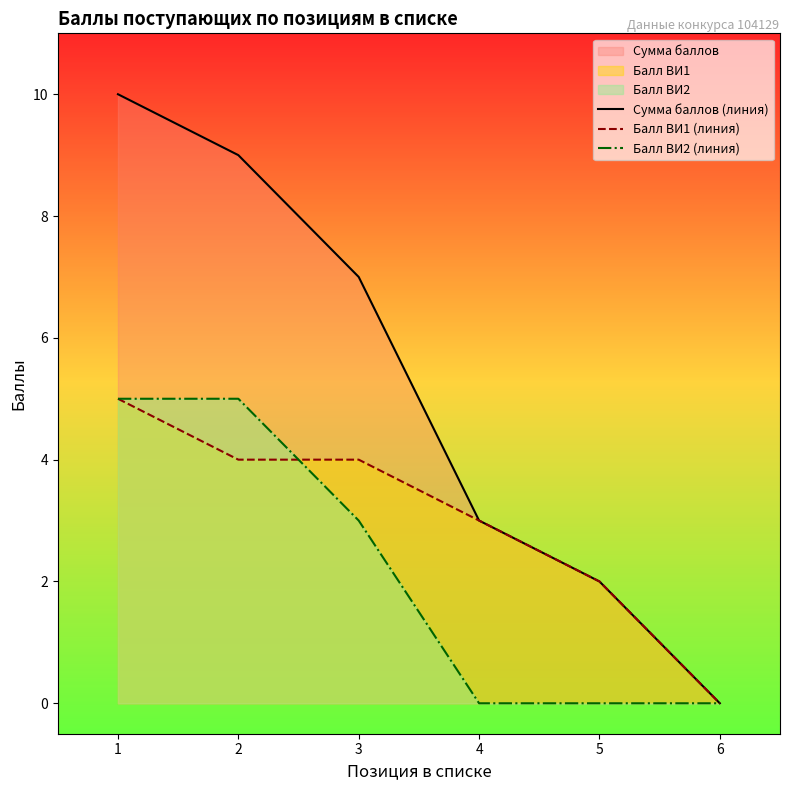

Is the value of Балл ВИ2 (линия) at 6 greater than the value of Сумма баллов (линия) at 2?

No